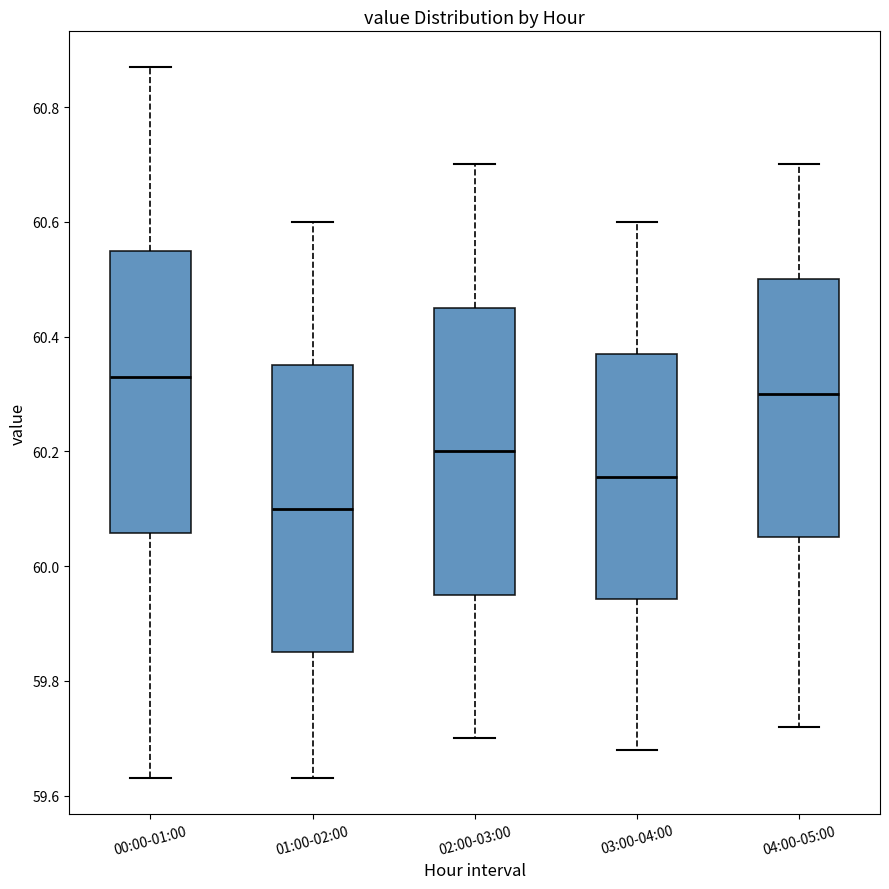

Which box has the lowest median line?

01:00-02:00